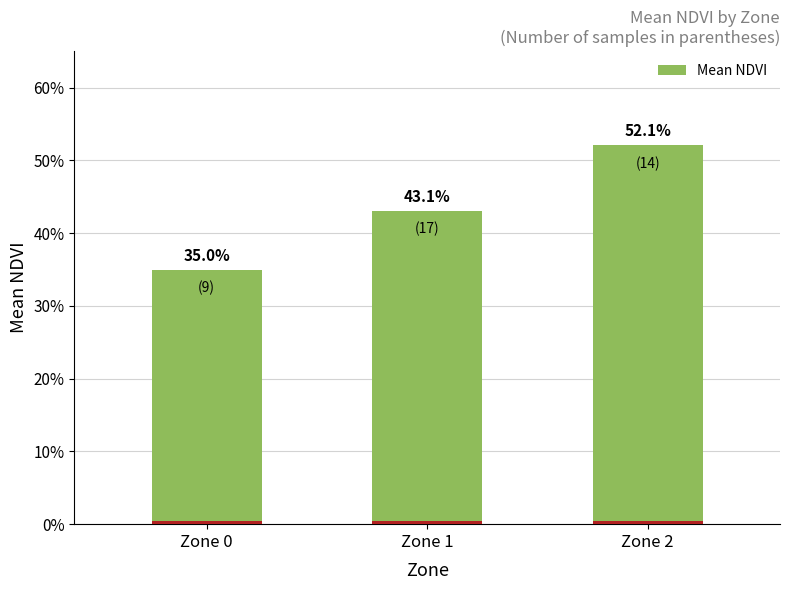

What is the difference between the second highest and minimum values?

0.1